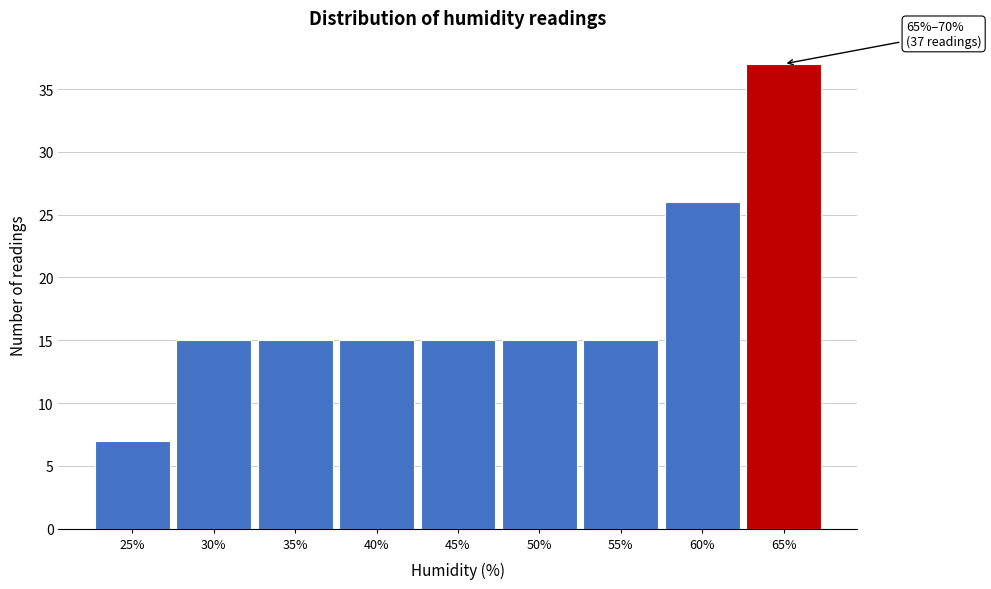

Reading left to right, what are all the values shown in this chart?

7	15	15	15	15	15	15	26	37